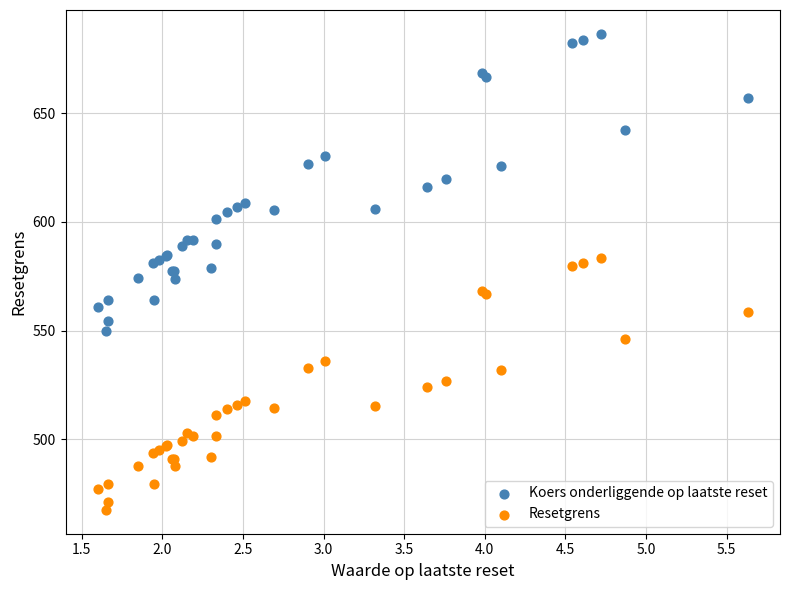

Which series has the widest spread of Y values?

Koers onderliggende op laatste reset